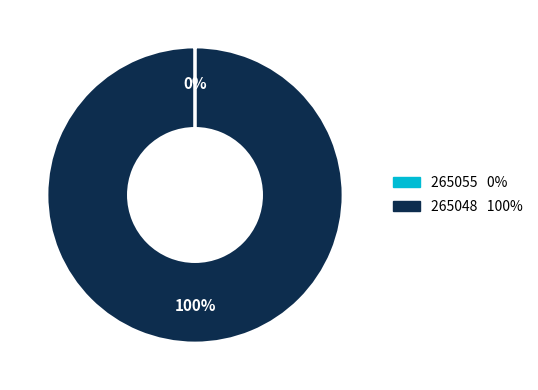

Which slice is the largest?

265048